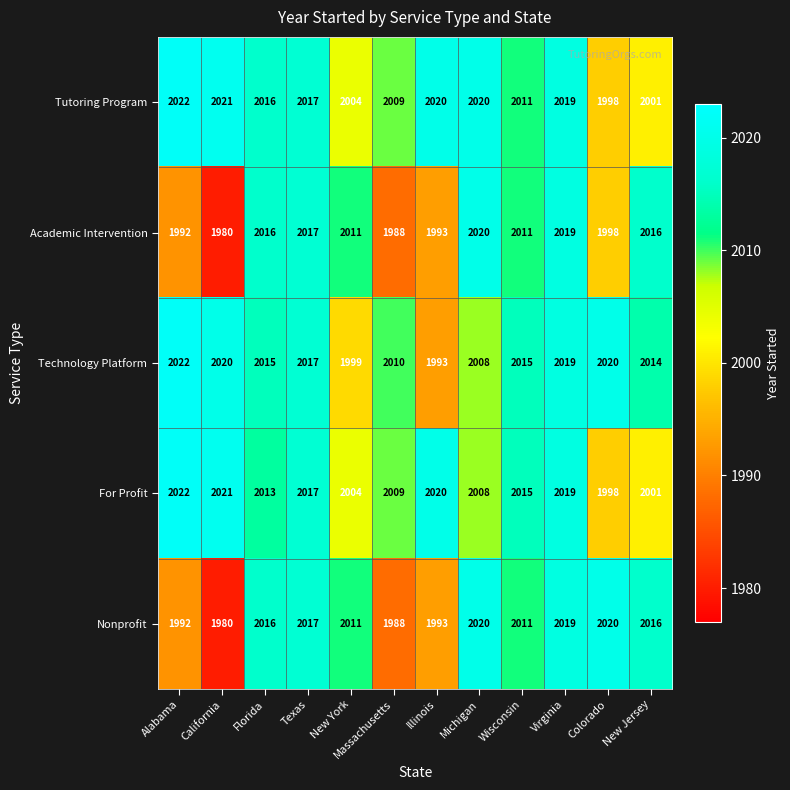

Is the value of Tutoring Program at Massachusetts greater than the value of Technology Platform at Wisconsin?

No